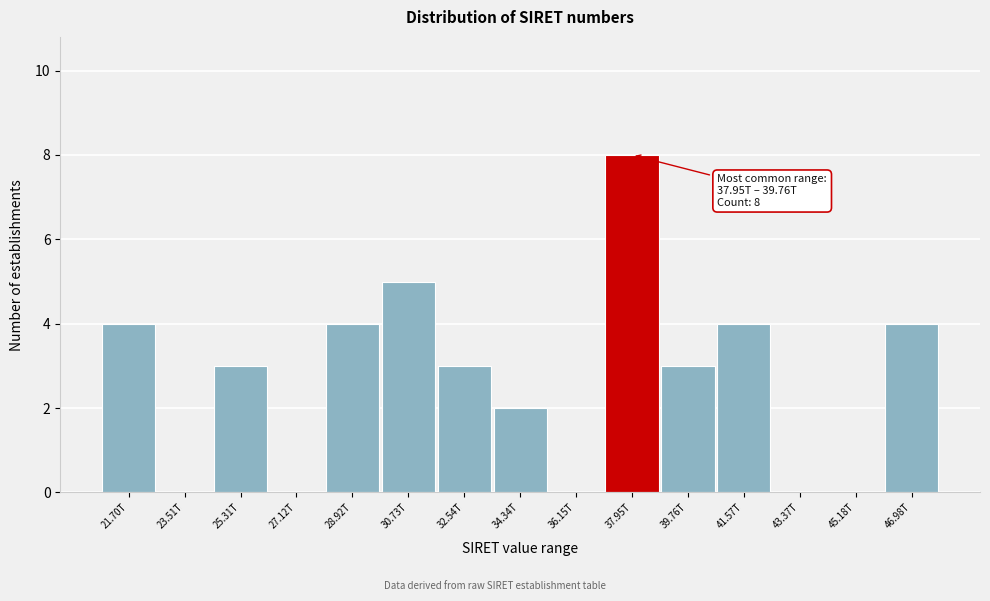

Reading right to left, list all the values displayed in this chart.

46.98T=4	45.18T=0	43.37T=0	41.57T=4	39.76T=3	37.95T=8	36.15T=0	34.34T=2	32.54T=3	30.73T=5	28.92T=4	27.12T=0	25.31T=3	23.51T=0	21.70T=4